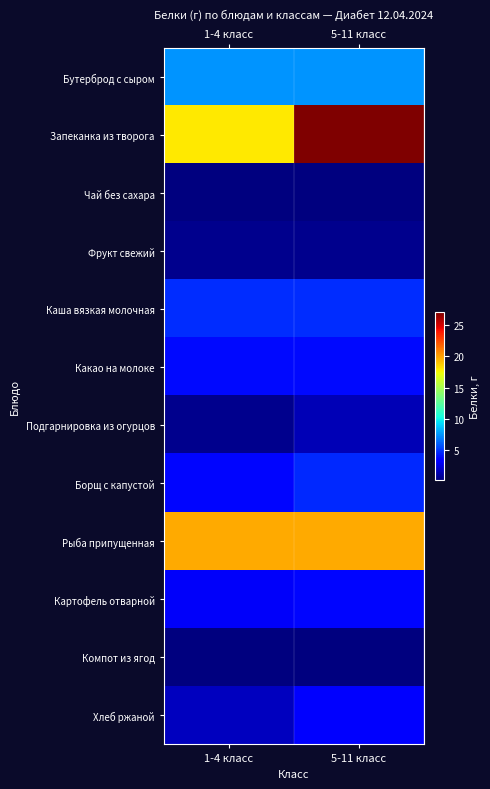

Reading left to right, transcribe all the data shown in this chart.

Бутерброд с сыром: 1-4 класс=7.5	5-11 класс=7.5
Запеканка из творога: 1-4 класс=18.0	5-11 класс=27.1
Чай без сахара: 1-4 класс=0.2	5-11 класс=0.2
Фрукт свежий: 1-4 класс=0.6	5-11 класс=0.6
Каша вязкая молочная: 1-4 класс=4.7	5-11 класс=4.7
Какао на молоке: 1-4 класс=3.8	5-11 класс=3.8
Подгарнировка из огурцов: 1-4 класс=0.5	5-11 класс=1.5
Борщ с капустой: 1-4 класс=3.7	5-11 класс=4.6
Рыба припущенная: 1-4 класс=19.7	5-11 класс=19.7
Картофель отварной: 1-4 класс=3.0	5-11 класс=3.6
Компот из ягод: 1-4 класс=0.2	5-11 класс=0.2
Хлеб ржаной: 1-4 класс=1.7	5-11 класс=3.3